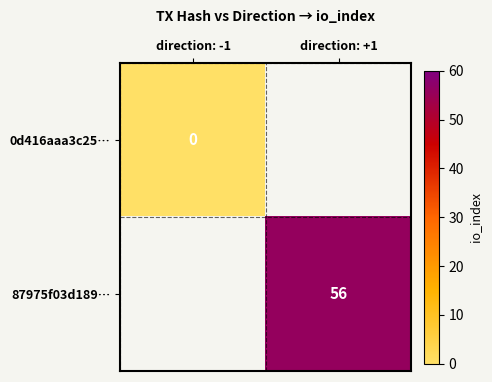

True or false: 87975f03d189… has a value of 56 at direction: +1.

True